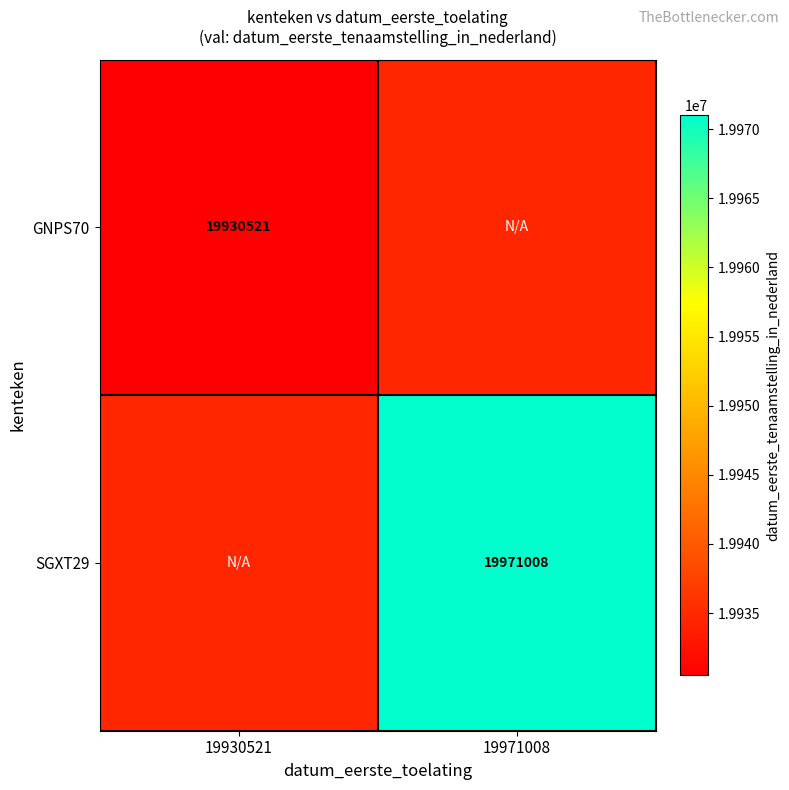

The value of SGXT29 at 19971008 is 32937117. True or false?

False